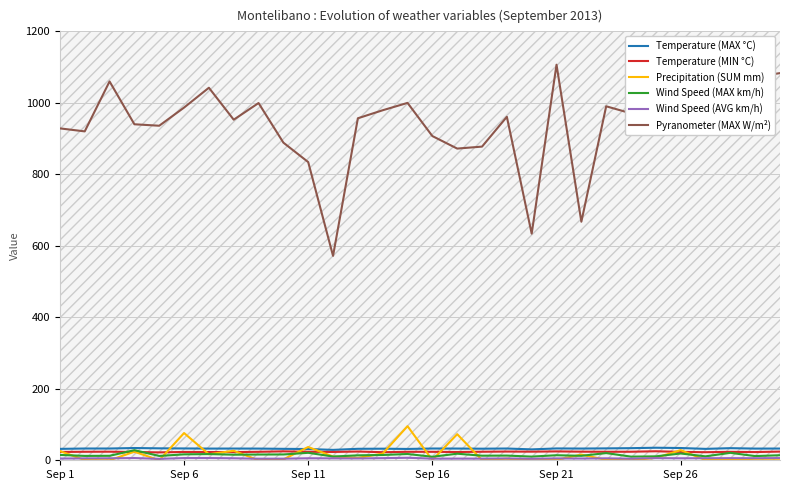

Where is Temperature (MAX °C) nearest to the value 32?

9